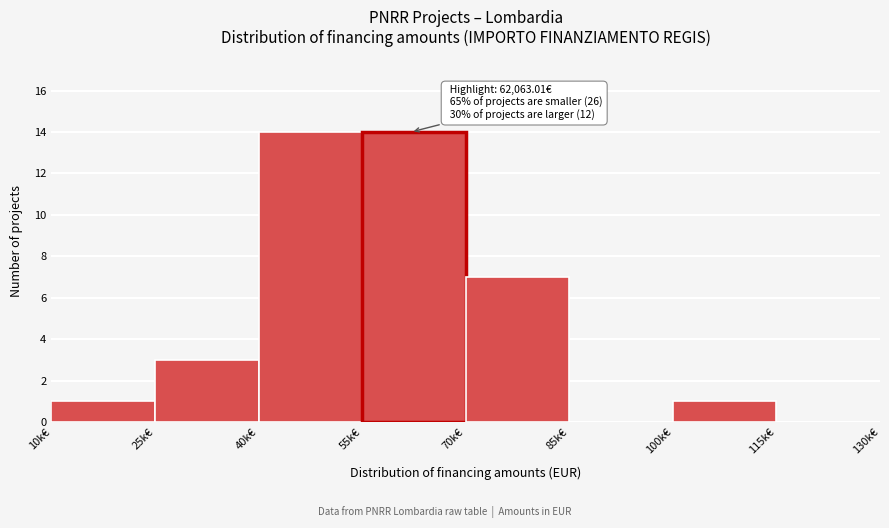

Reading left to right, transcribe all the data shown in this chart.

10k€=1	25k€=3	40k€=14	55k€=14	70k€=7	85k€=0	100k€=1	115k€=0